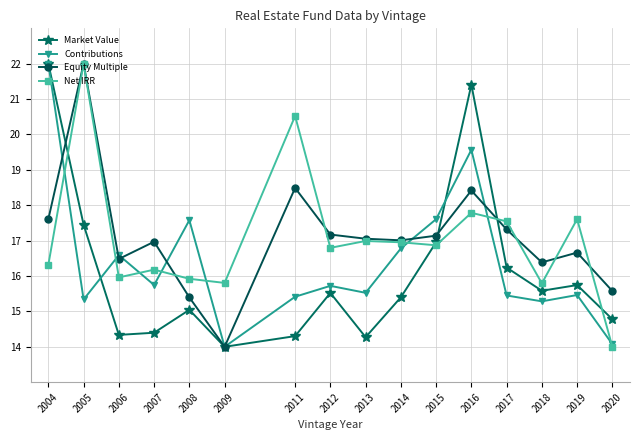

What is the value of the Net IRR point at the 8th from the left?

16.8